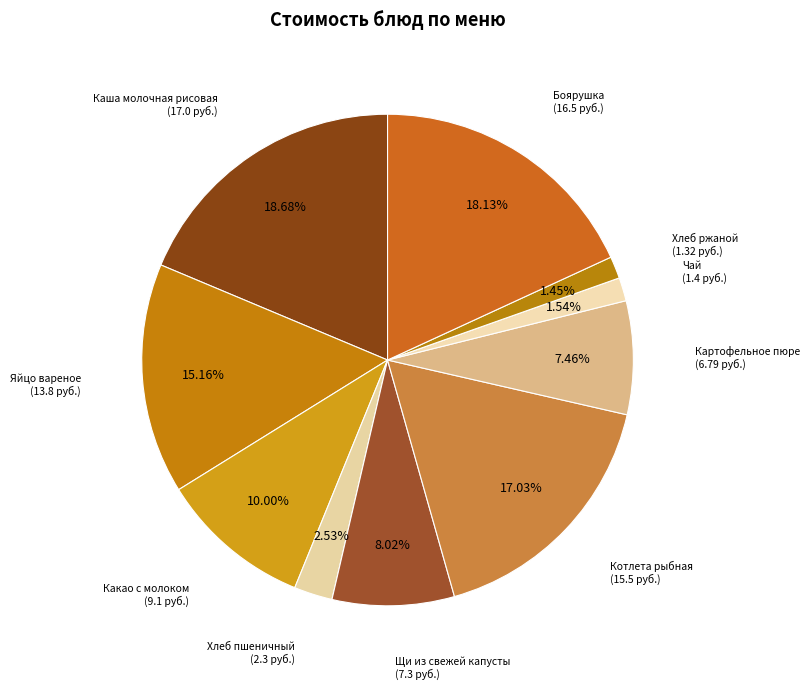

Combined, what portion of the pie is Какао с молоком and Яйцо вареное?

25.2%